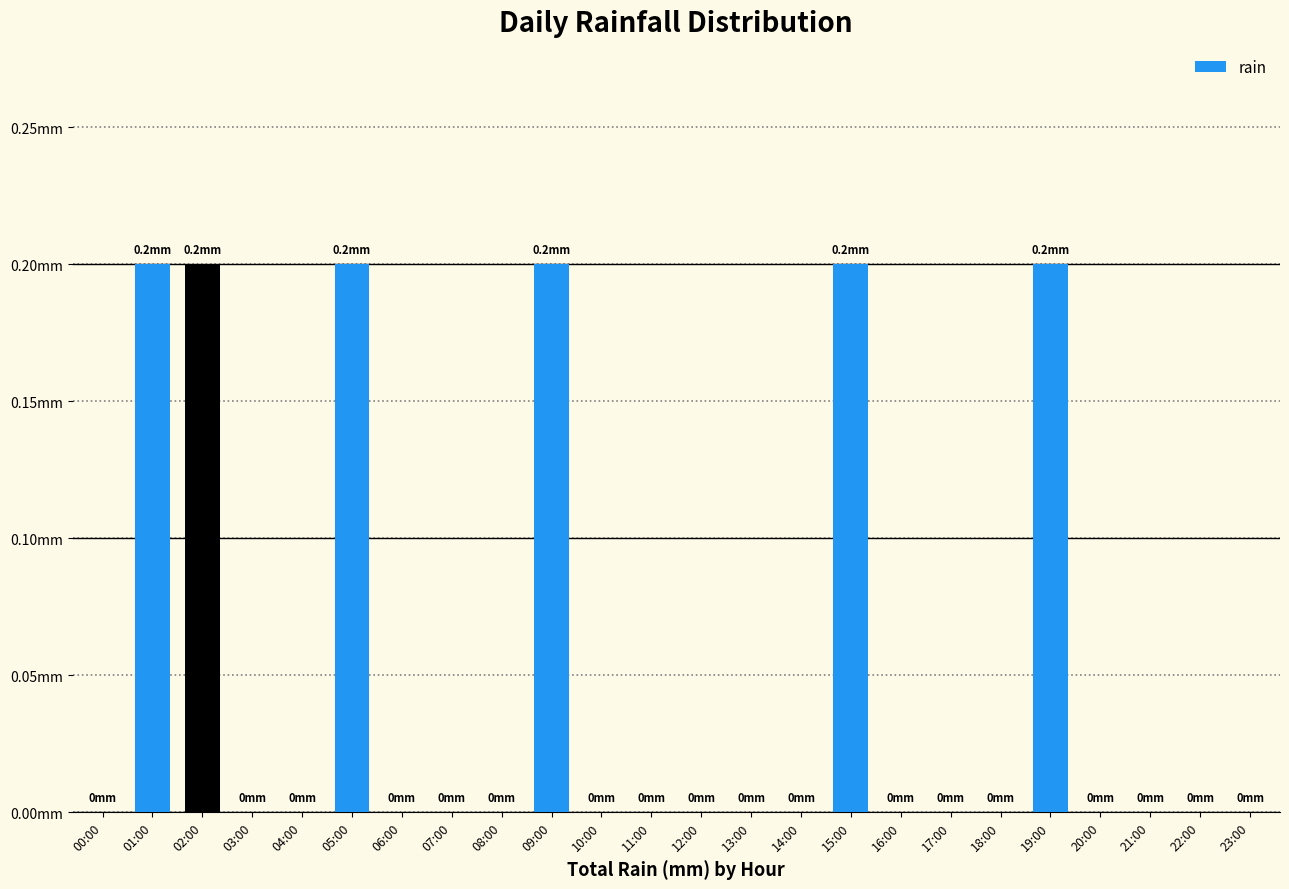

Between 23:00 and 07:00, which is larger?

23:00